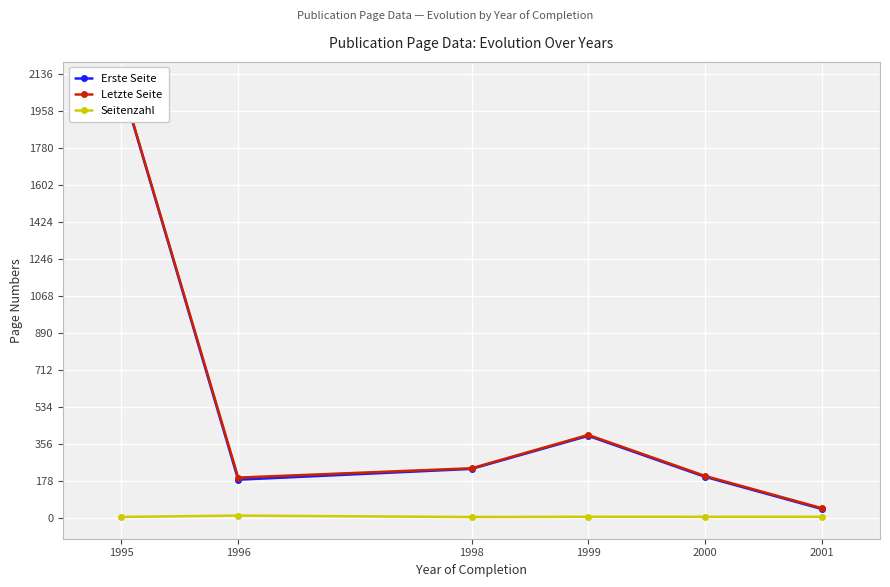

How many interior local valleys does the Letzte Seite series have?

1